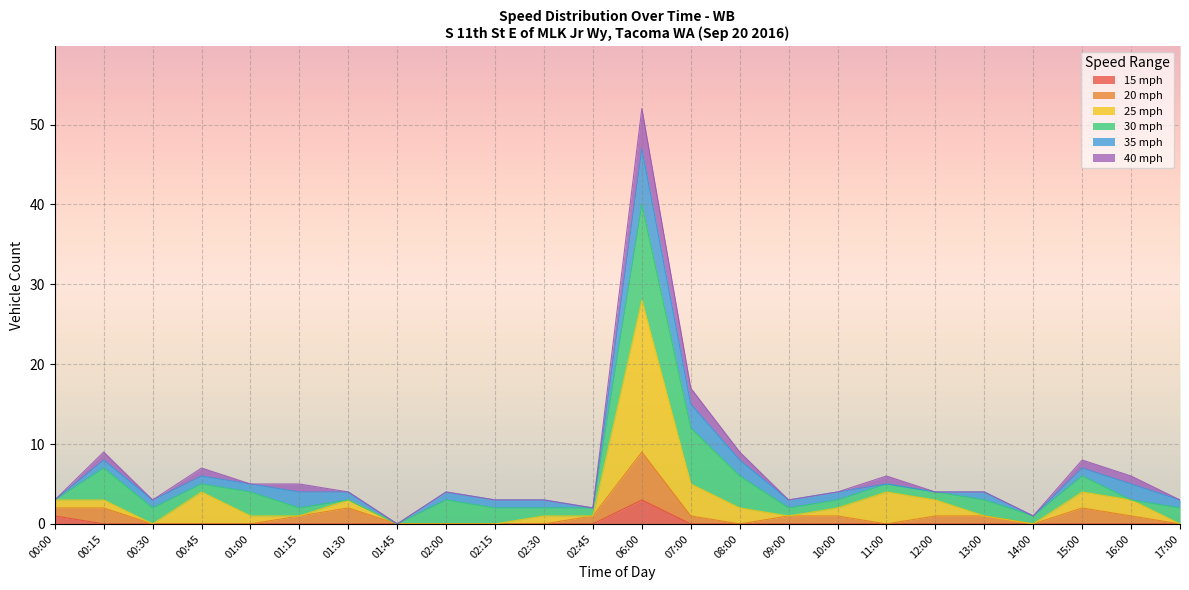

At how many categories does at least one series exceed 19?

1